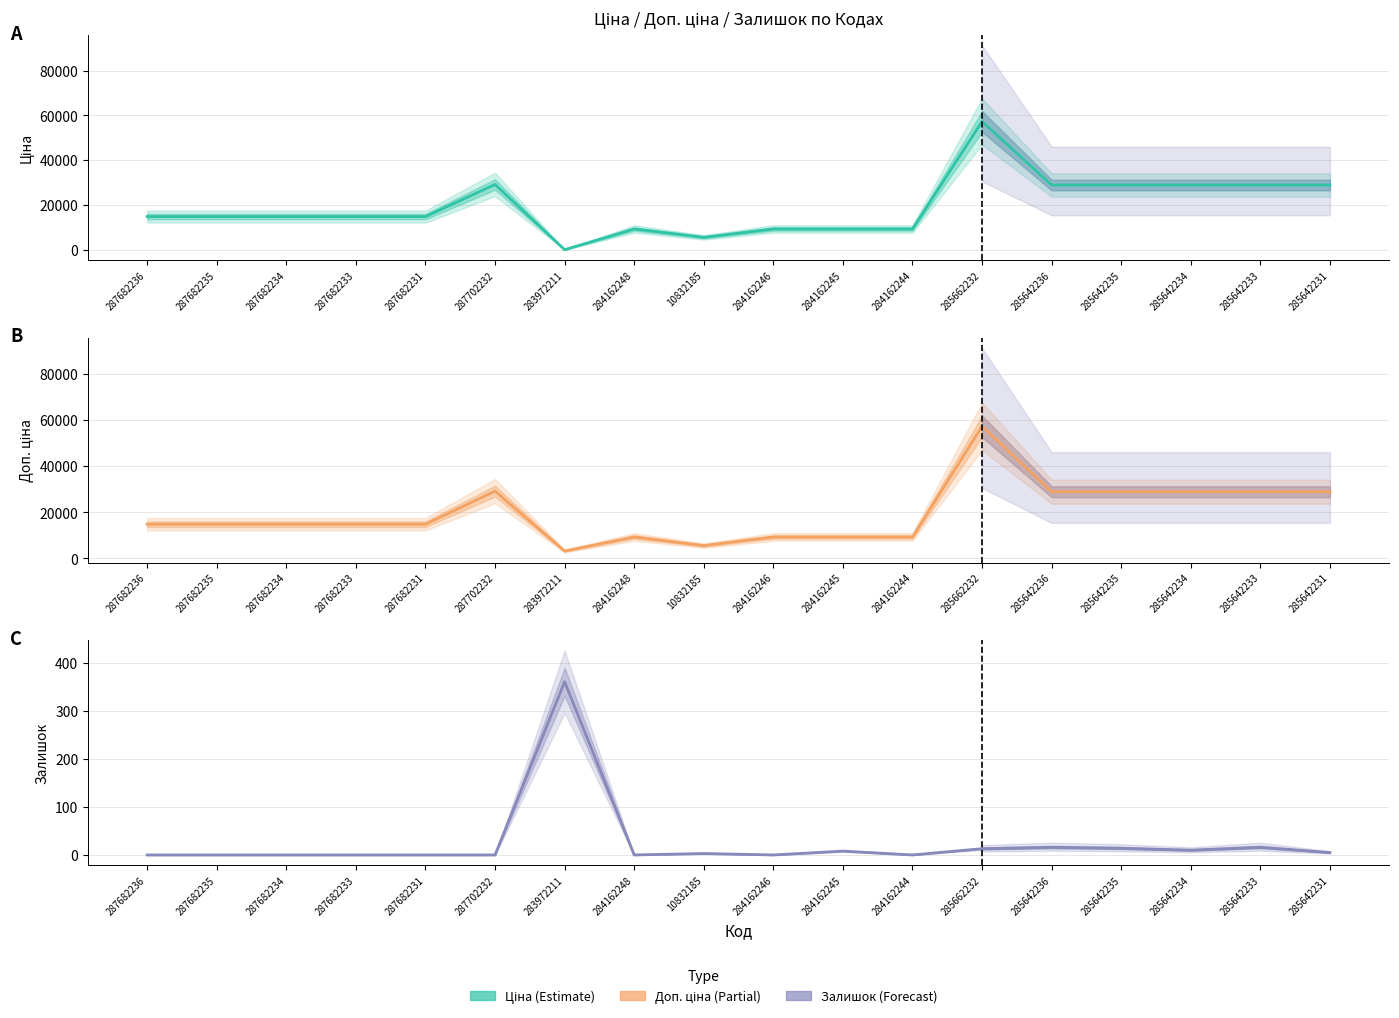

True or false: Залишок has a value of 8.7 at 285642231.

False